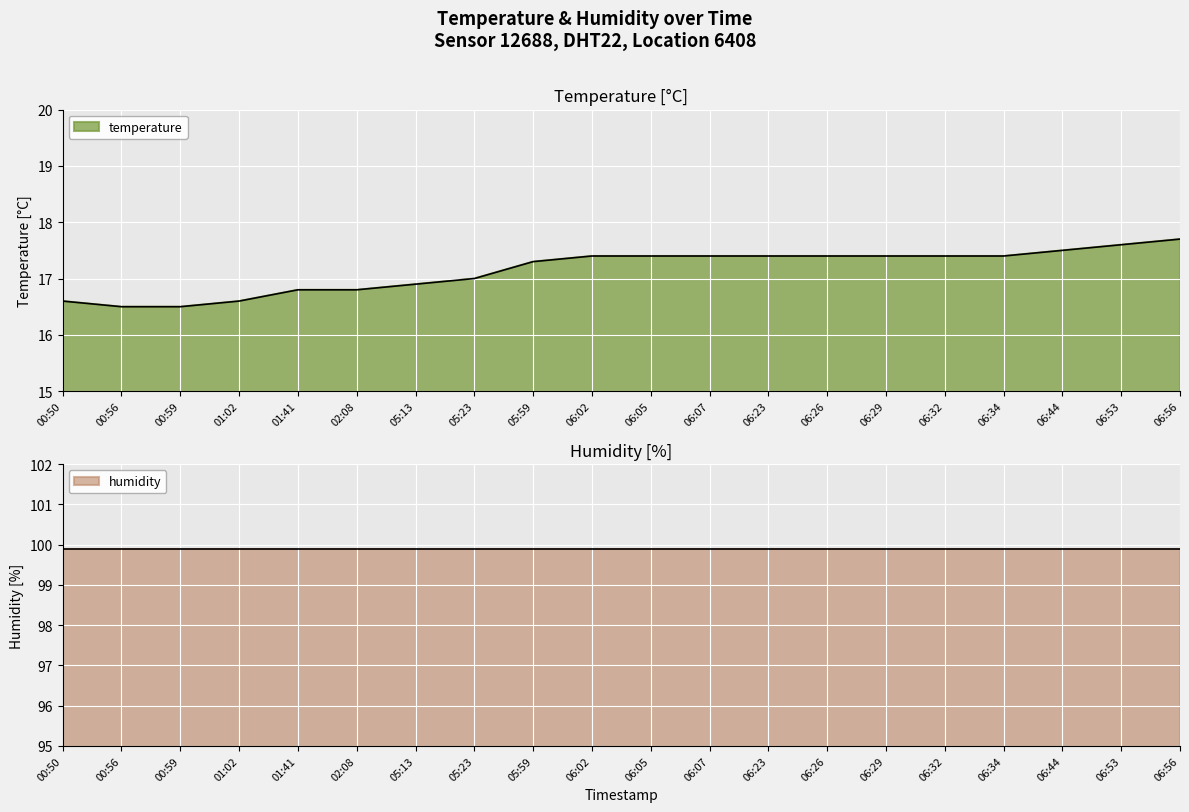

What is the smallest value displayed?

16.5